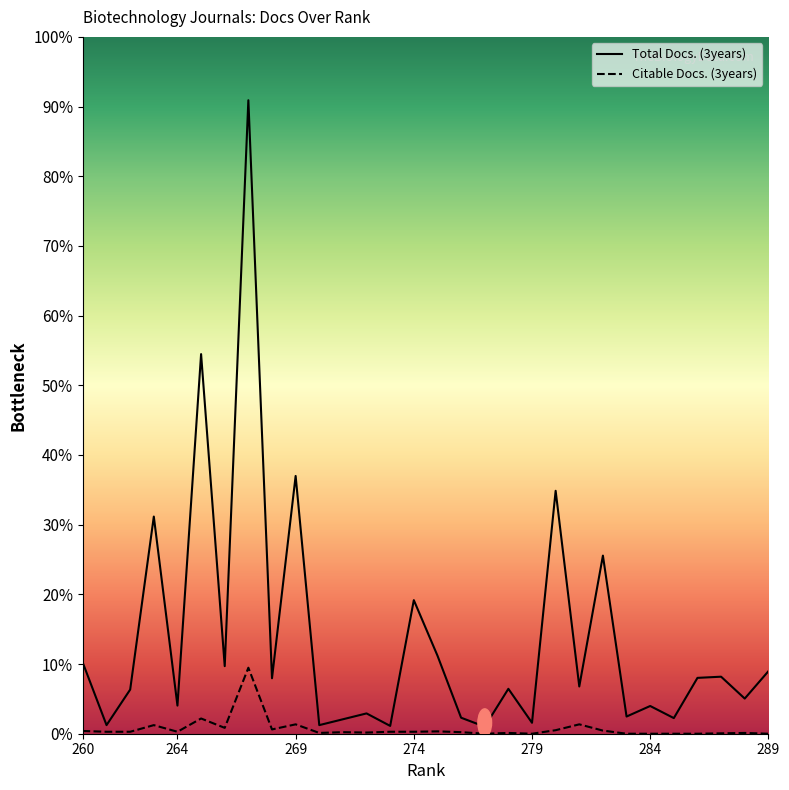

Which category has the highest value in the Citable Docs. (3years) series?

267